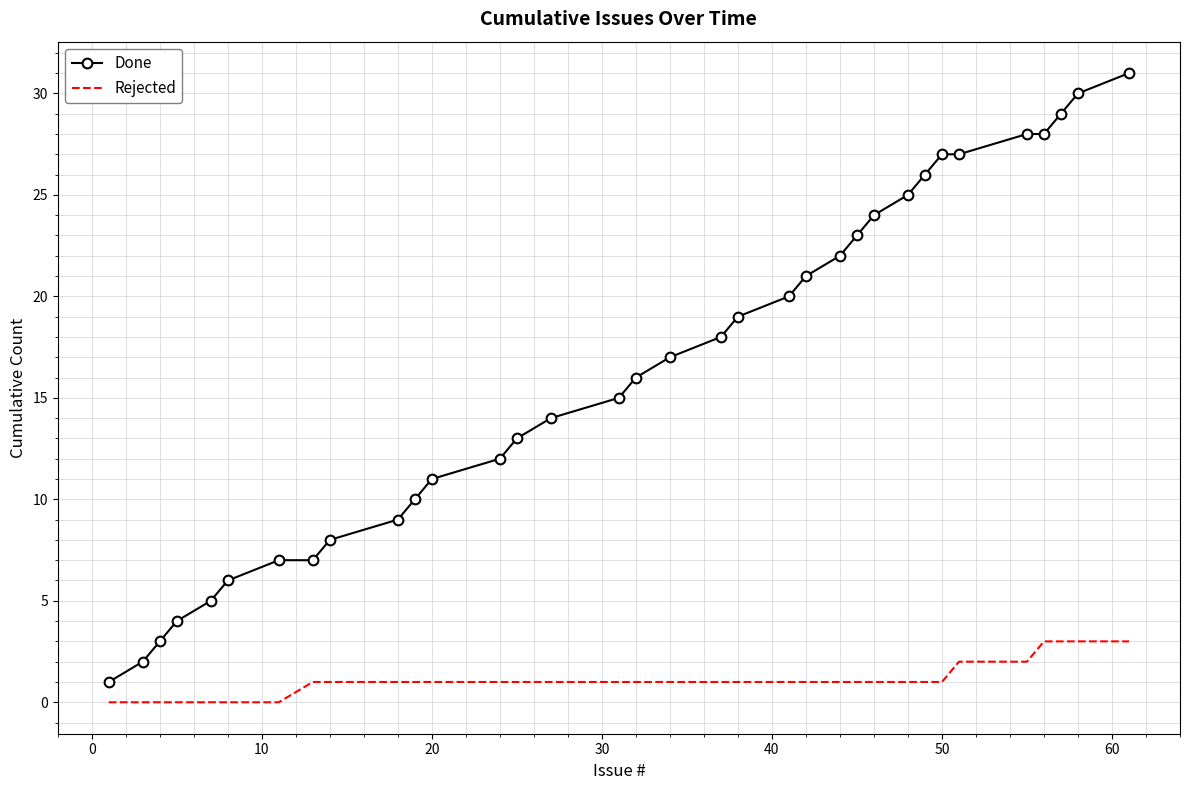

Which series has the largest total across all categories?

Done